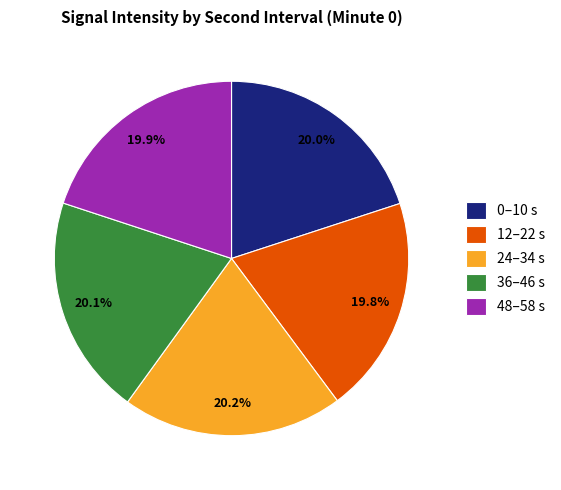

How many segments does this pie chart have?

5